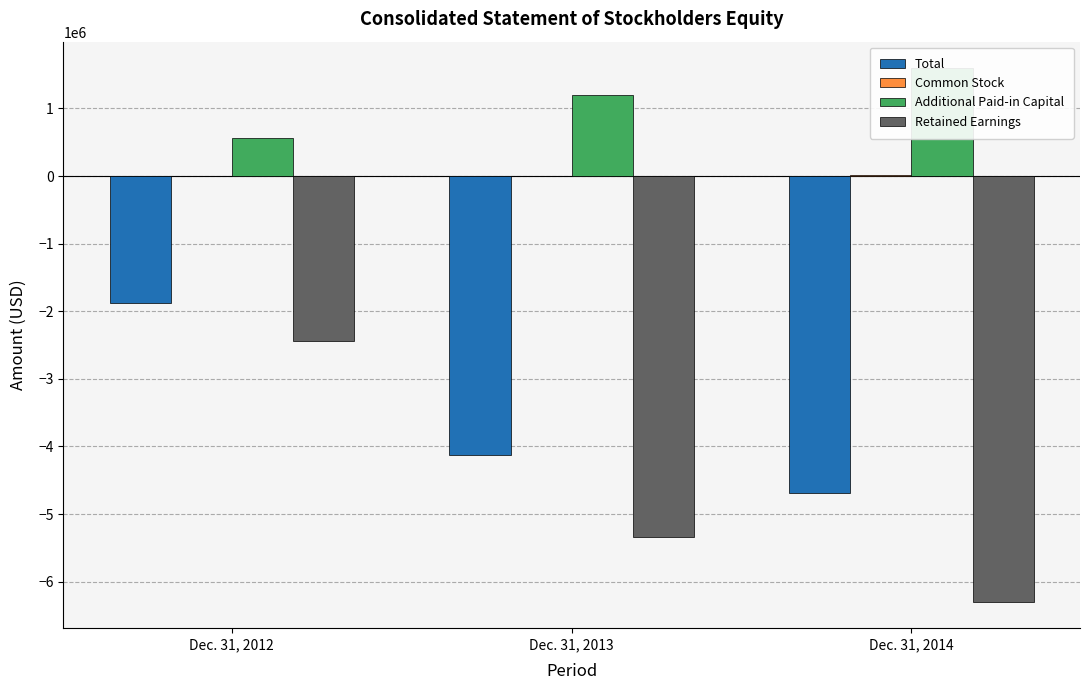

Does the chart contain any negative values?

Yes